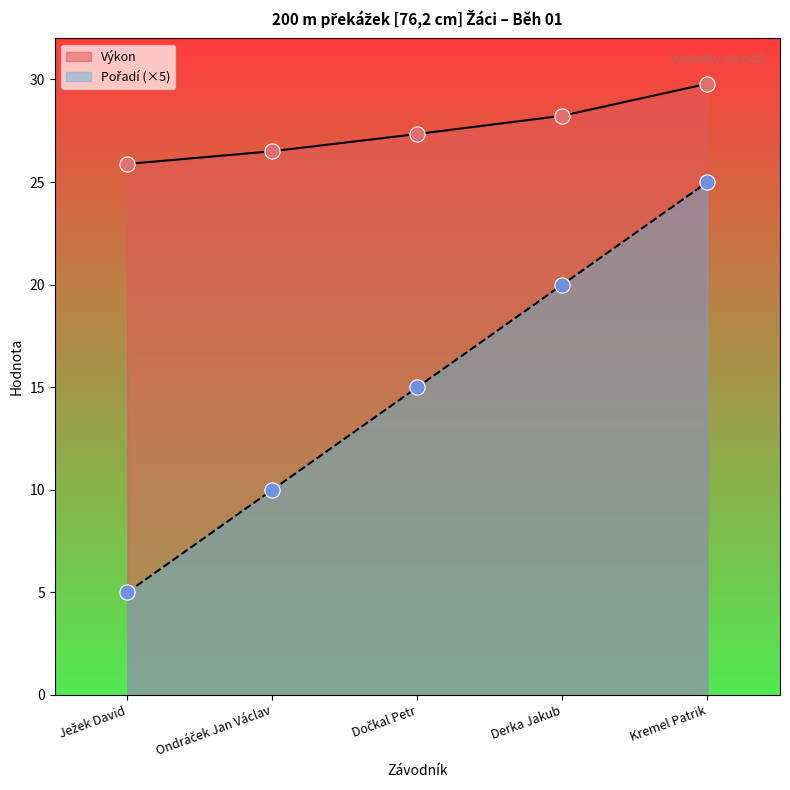

At how many categories does at least one series exceed 24?

5